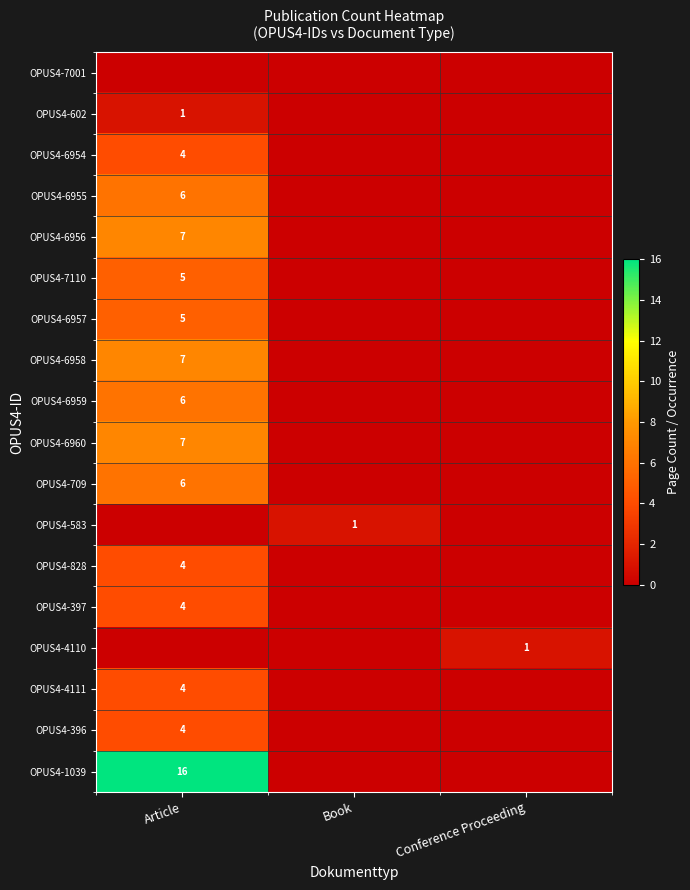

The OPUS4-583 series shows 0 at Book. True or false?

False